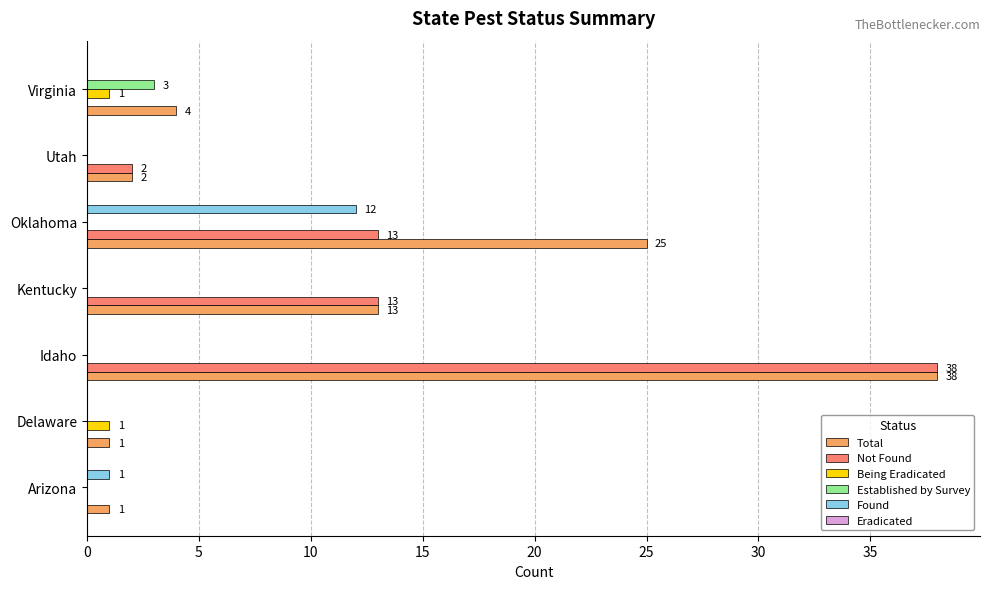

What is the greatest value displayed?

38